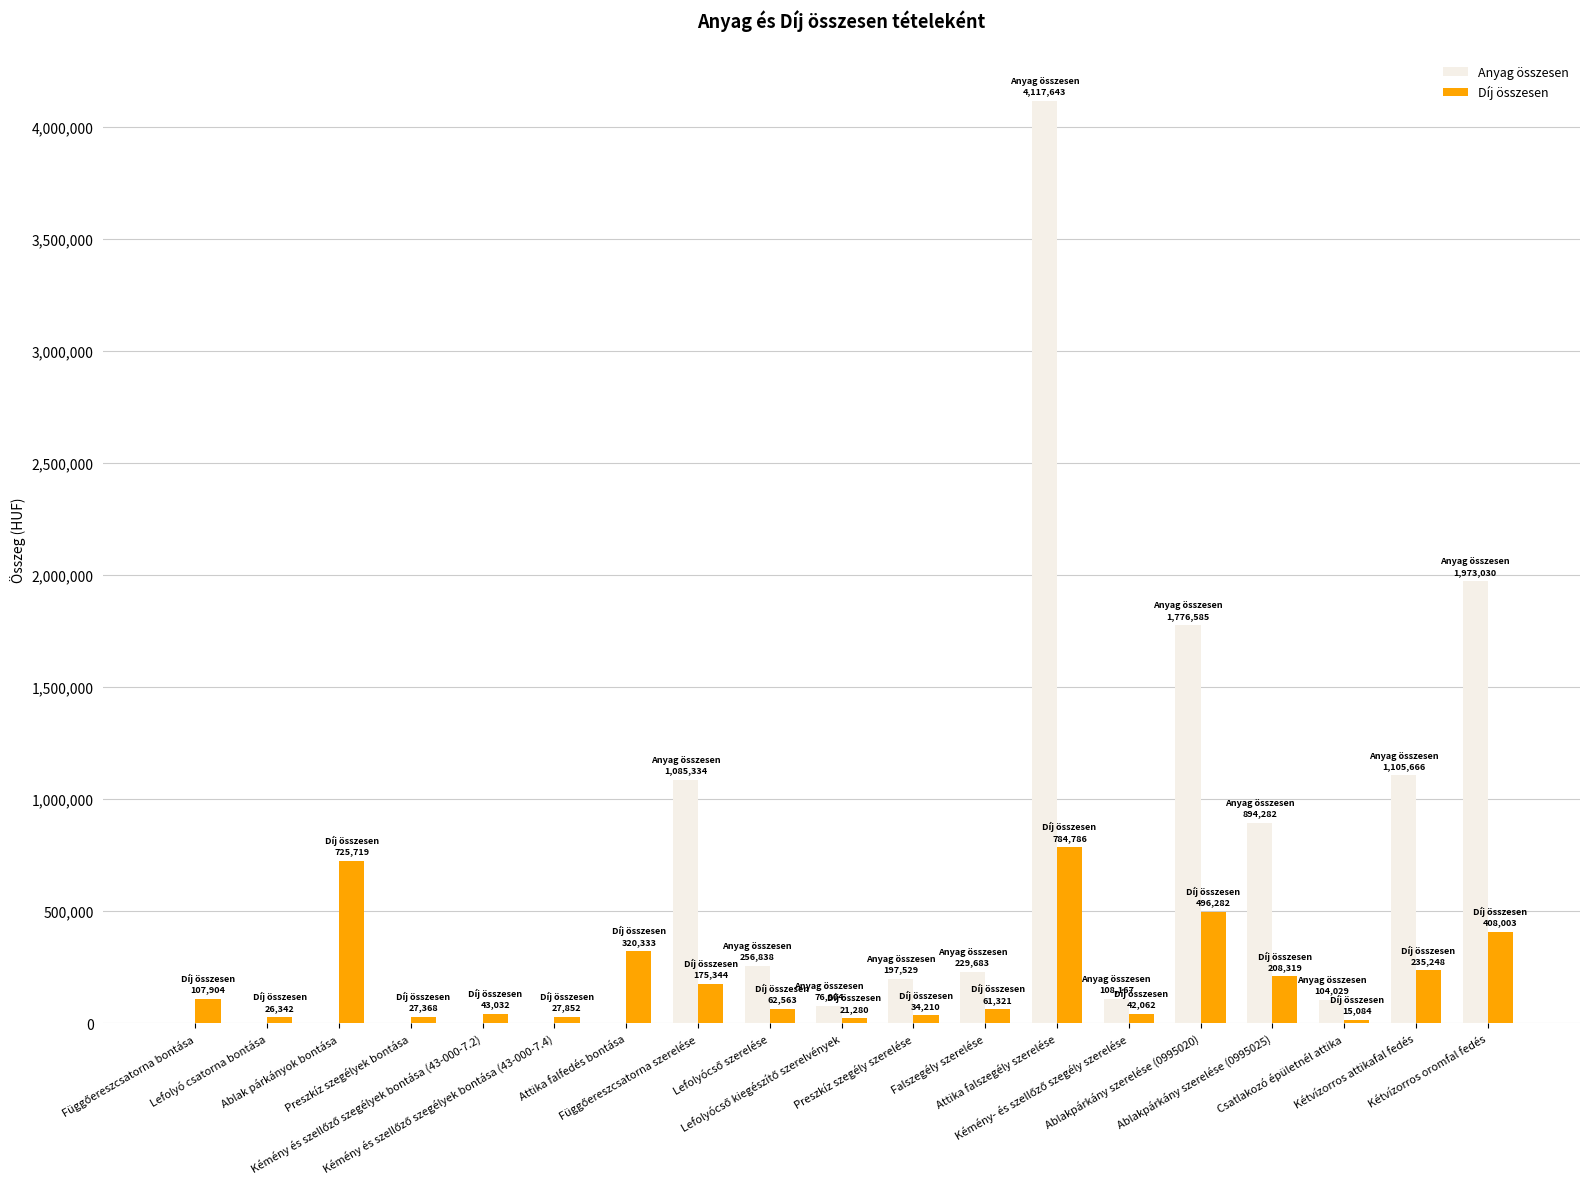

What is the sum of all Díj összesen values?

3823052